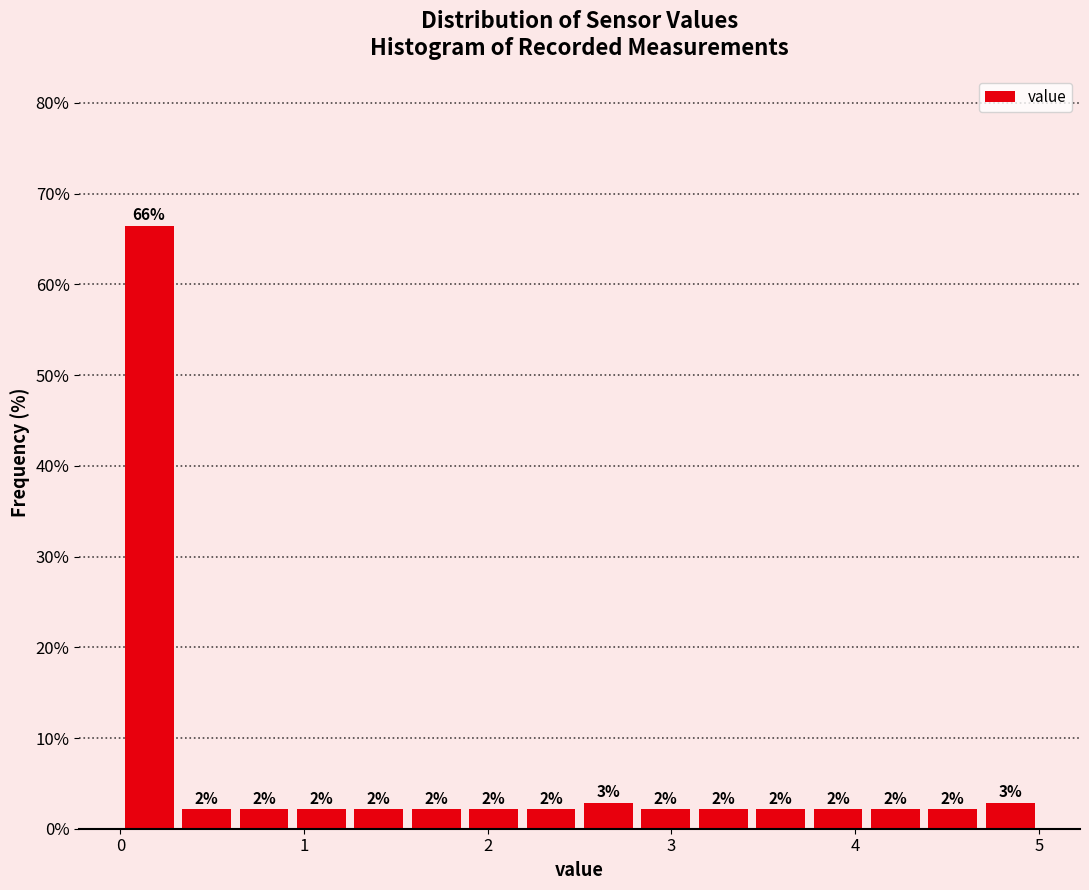

Read against the x-axis, roughly where is the centre of the tallest bar?

0.2